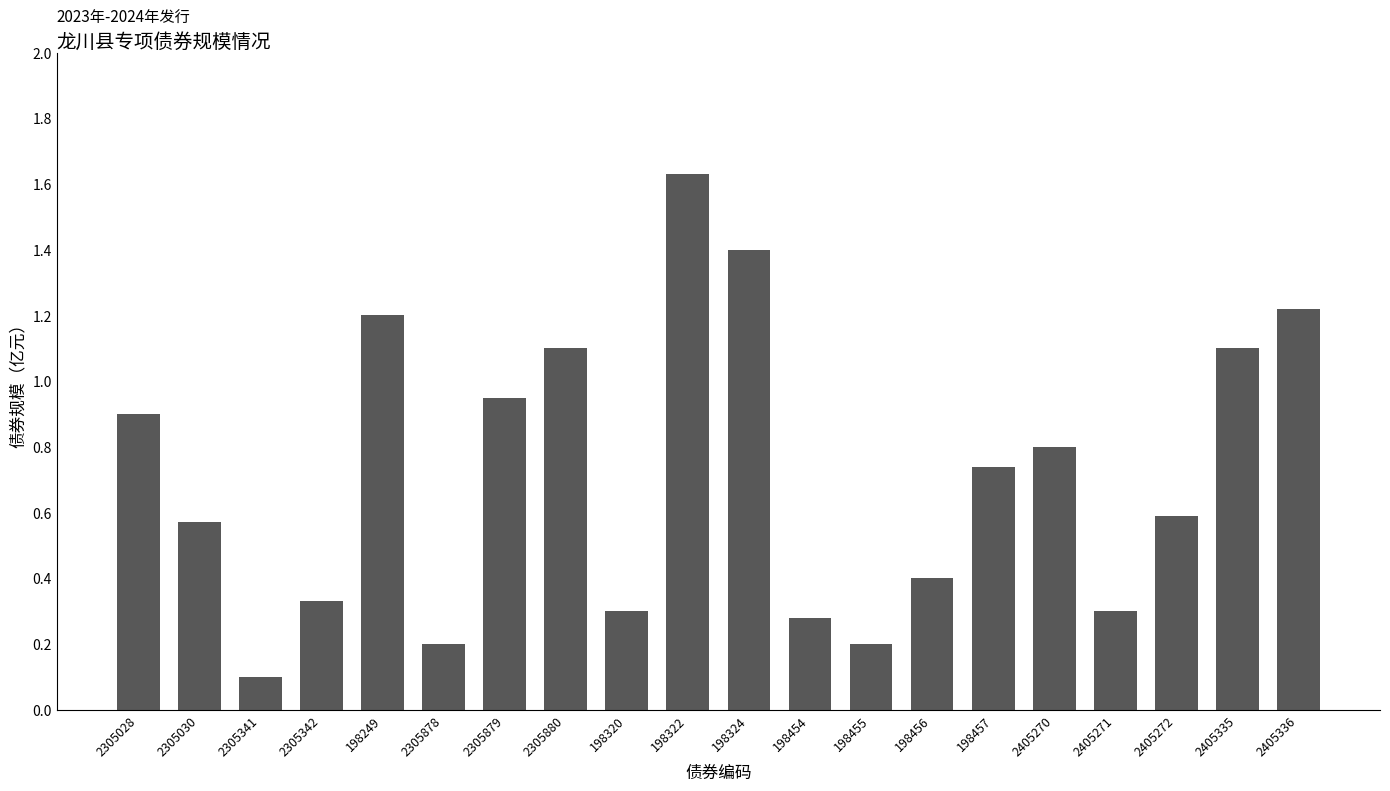

Which has a higher value, 2405272 or 198320?

2405272